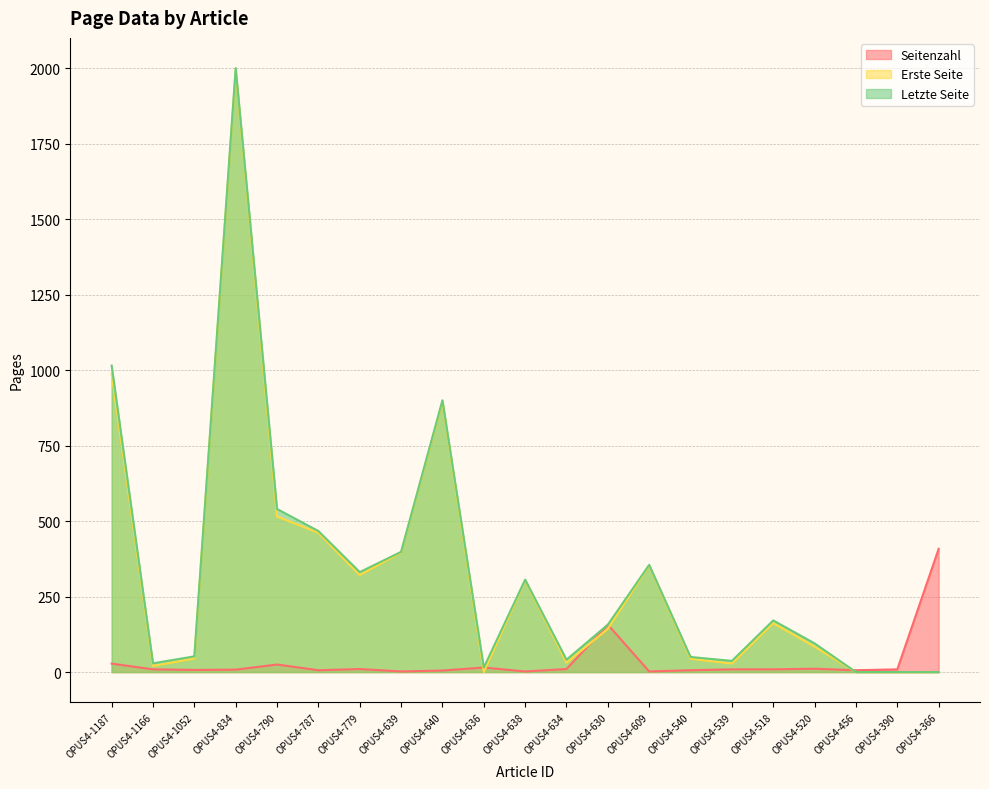

Where does the Seitenzahl series first go above 9?

OPUS4-1187